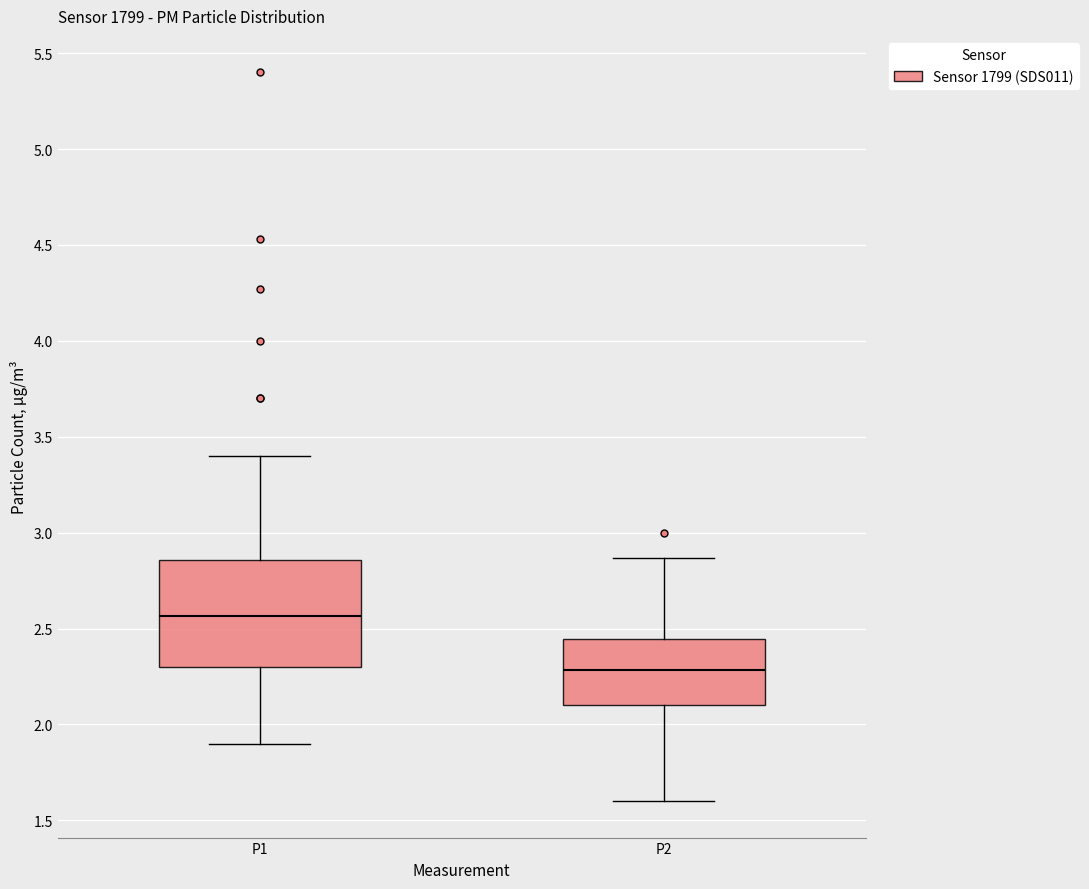

Comparing the boxes themselves (not the whiskers), which one is the tallest?

P1